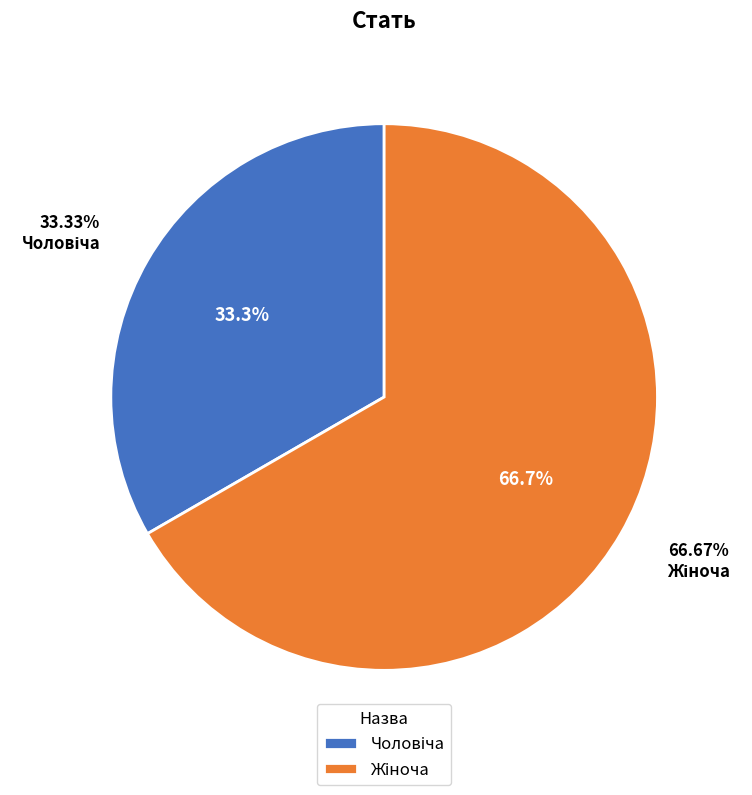

Which category has the biggest portion of the pie?

Жіноча